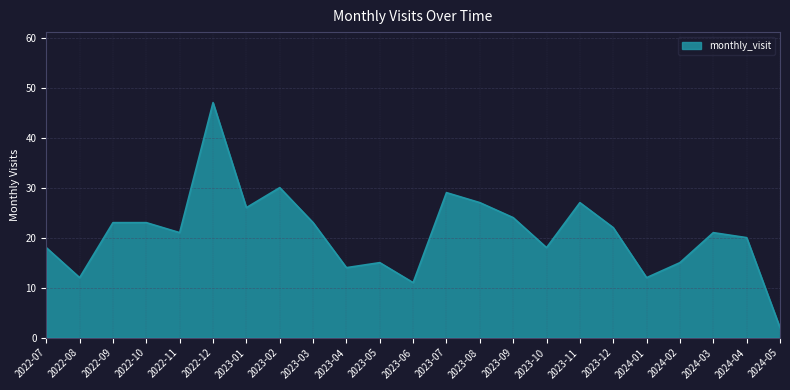

Reading left to right, list all the values displayed in this chart.

2022-07=18	2022-08=12	2022-09=23	2022-10=23	2022-11=21	2022-12=47	2023-01=26	2023-02=30	2023-03=23	2023-04=14	2023-05=15	2023-06=11	2023-07=29	2023-08=27	2023-09=24	2023-10=18	2023-11=27	2023-12=22	2024-01=12	2024-02=15	2024-03=21	2024-04=20	2024-05=2